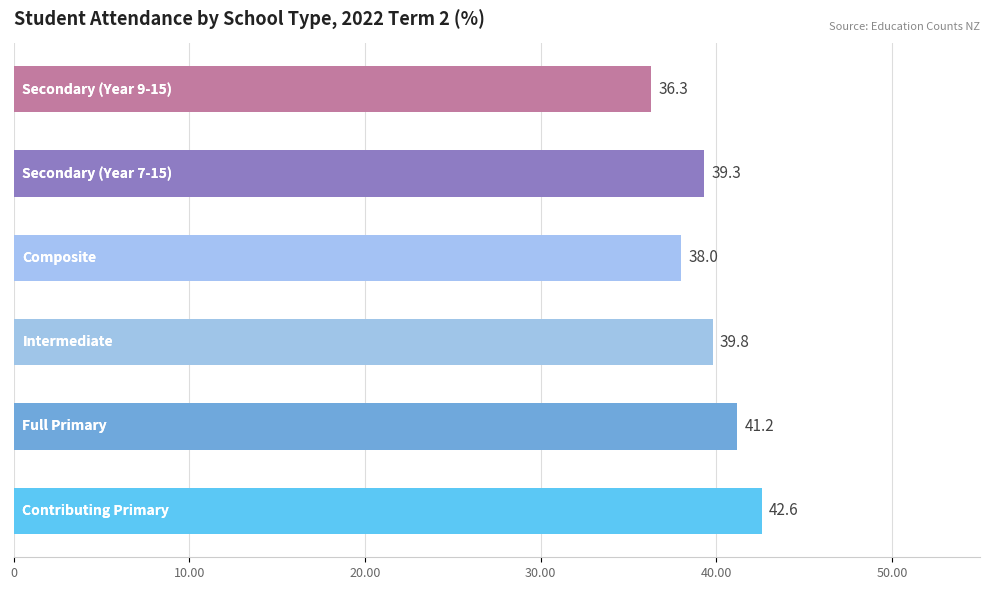

What is the difference between the maximum and minimum values?

6.3